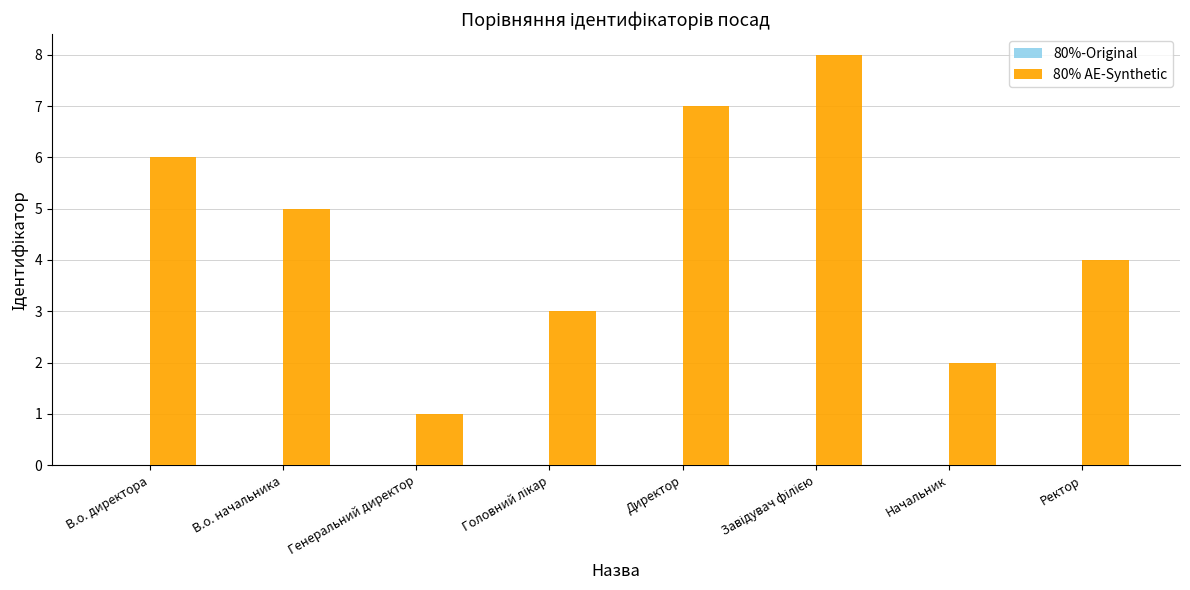

How many bars are there in total?

8